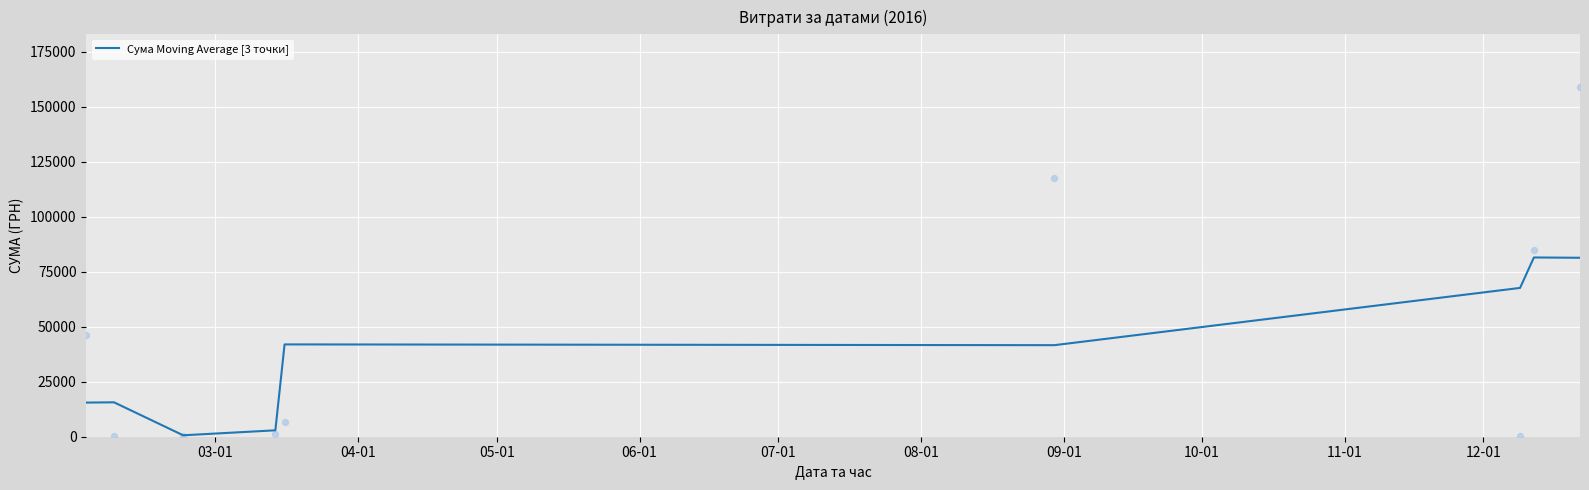

Between 11-01 and 03-01, which is larger?

11-01